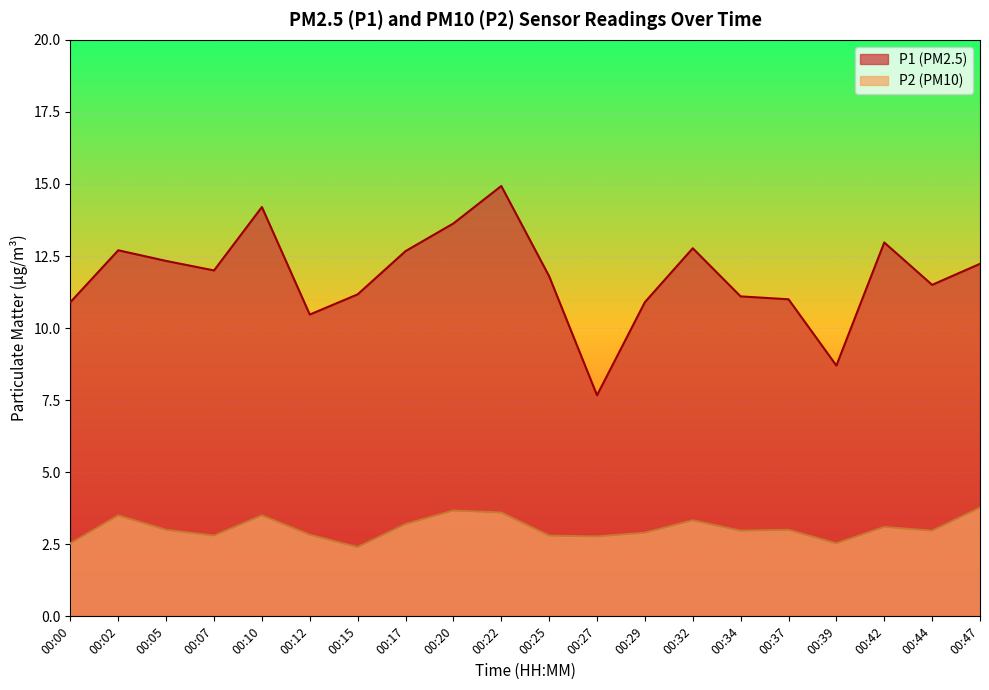

Rank the series at 00:42 from highest to lowest value.

P1 (PM2.5), P2 (PM10)